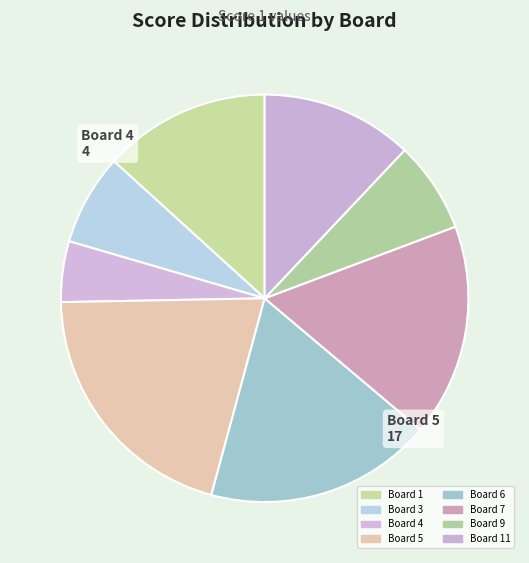

What is the largest slice in the pie chart?

Board 5